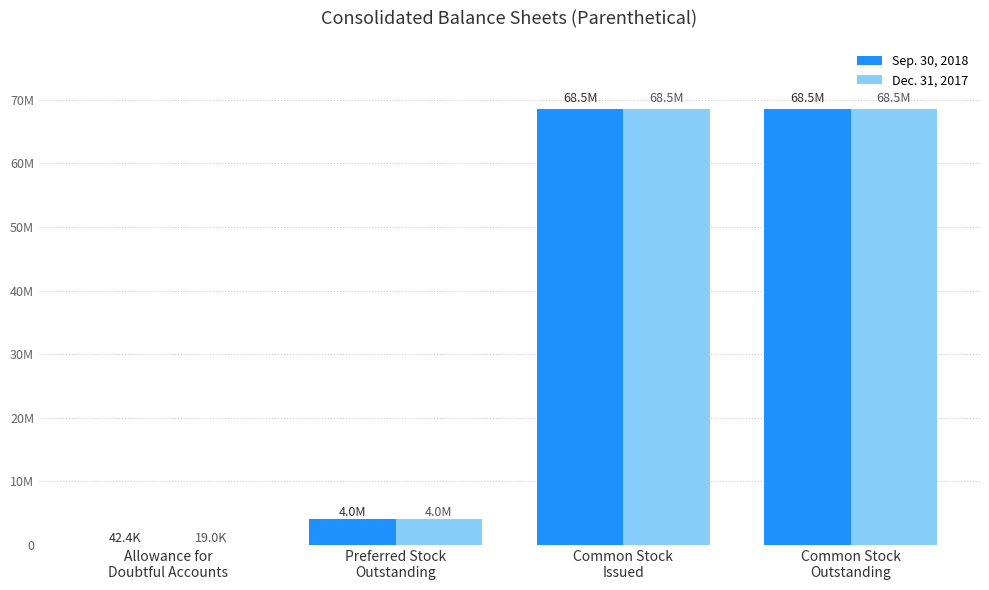

What is the label of the 2nd bar from the left?

Preferred Stock
Outstanding